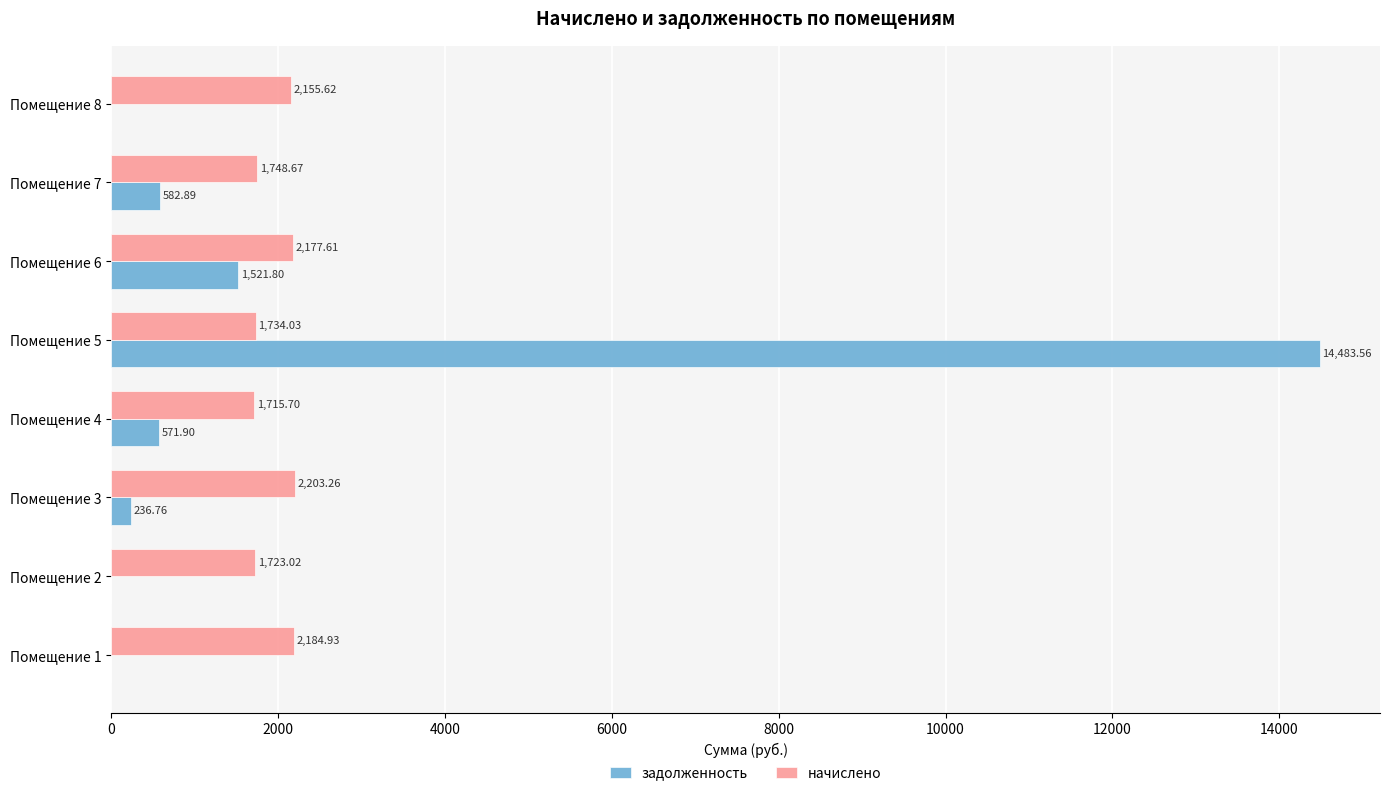

At which category is the sum across all series the highest?

Помещение 5